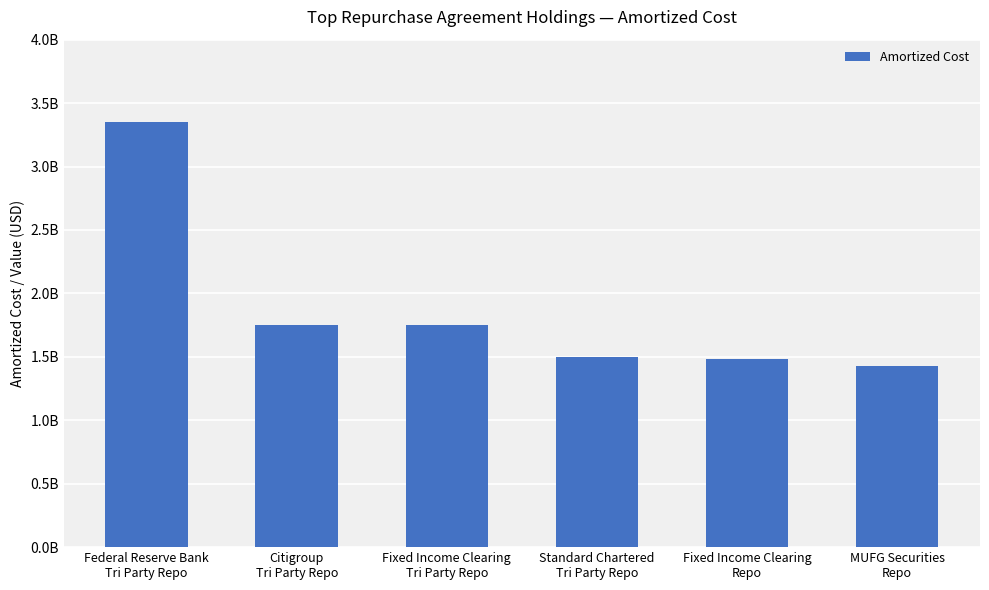

Does the chart contain any negative values?

No